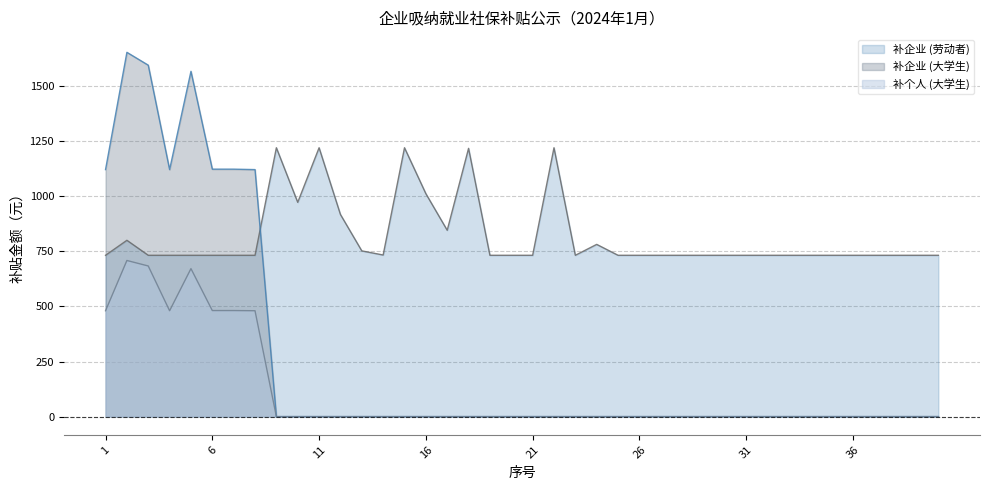

Does the chart display data point markers on the line(s)?

No